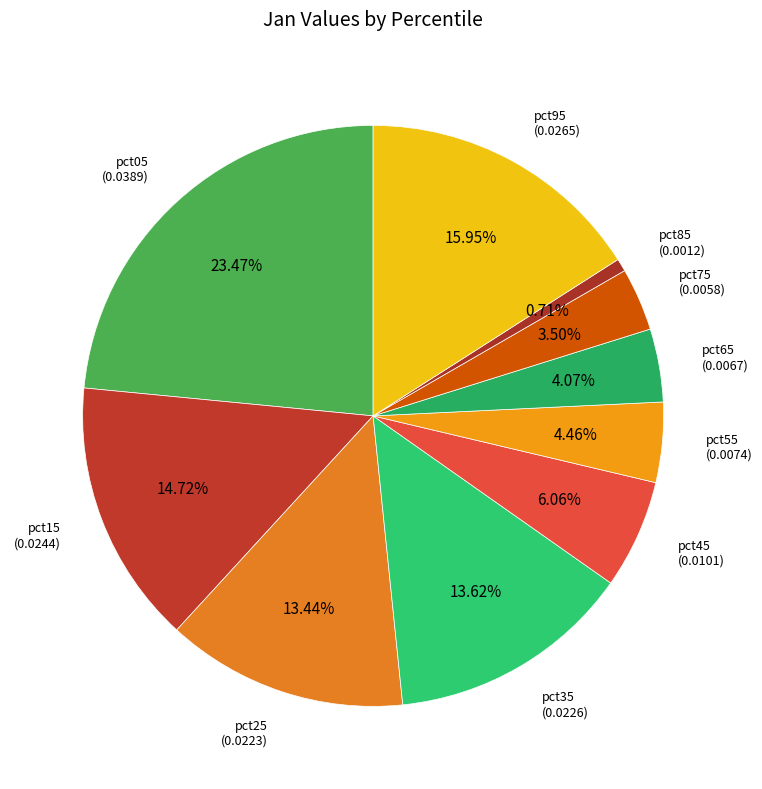

How many slices are in this pie chart?

10